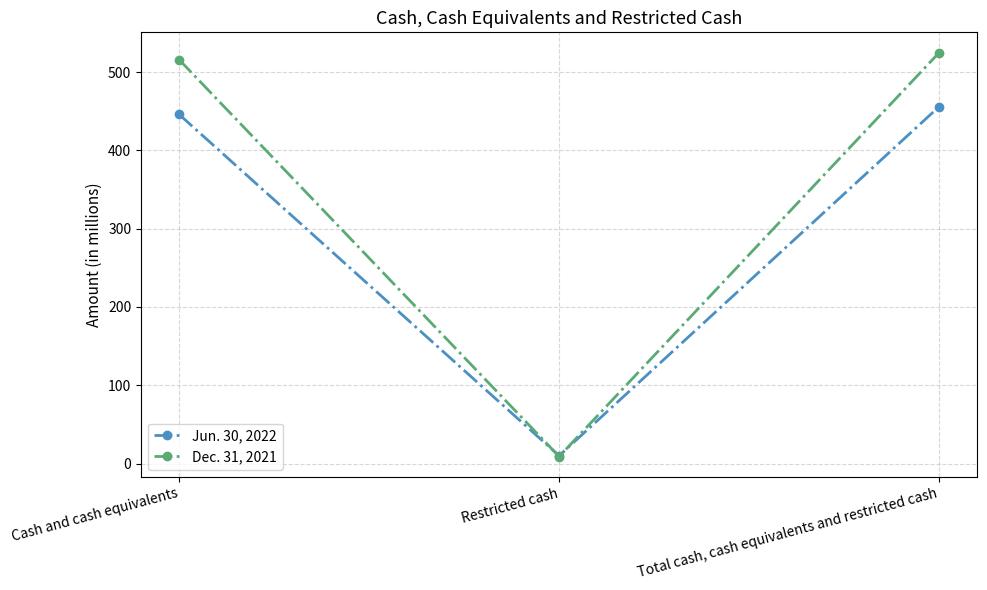

Which series changed the most between Cash and cash equivalents and Total cash, cash equivalents and restricted cash?

Jun. 30, 2022